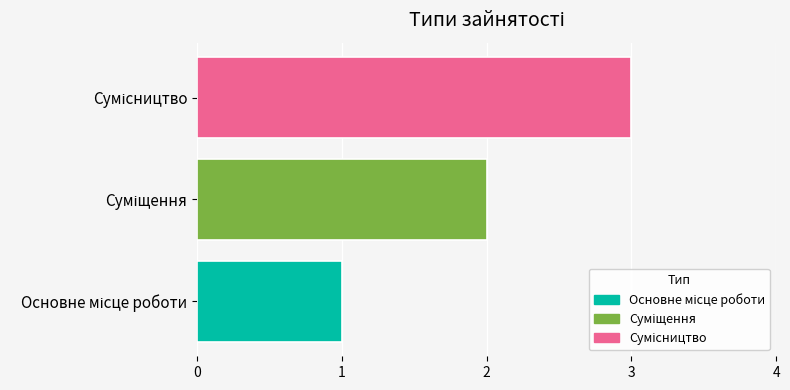

Does the chart contain any negative values?

No